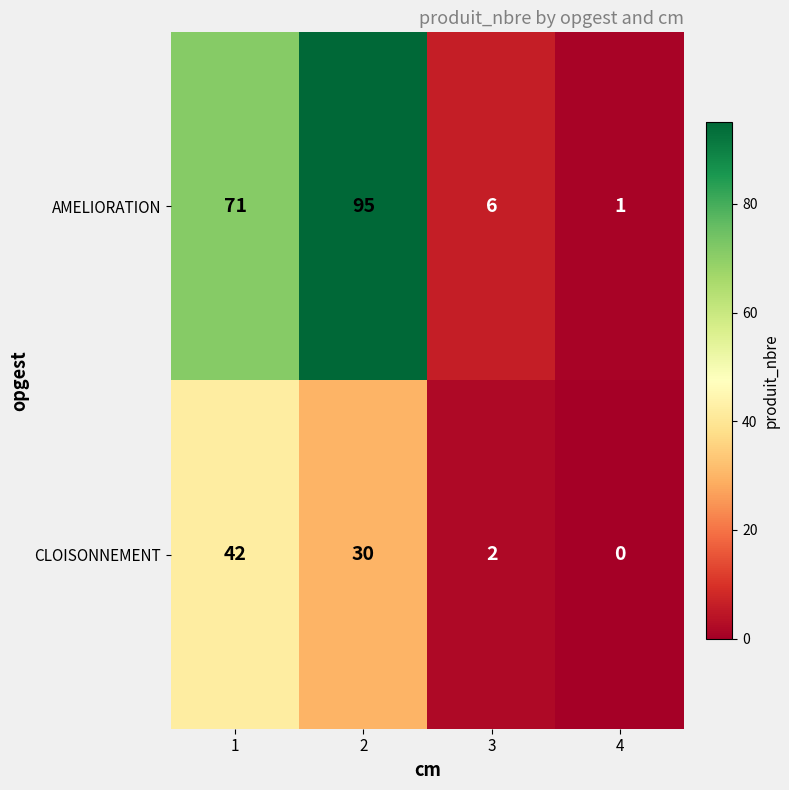

Reading right to left, extract all data points from this chart.

AMELIORATION: 4=1	3=6	2=95	1=71
CLOISONNEMENT: 4=0	3=2	2=30	1=42